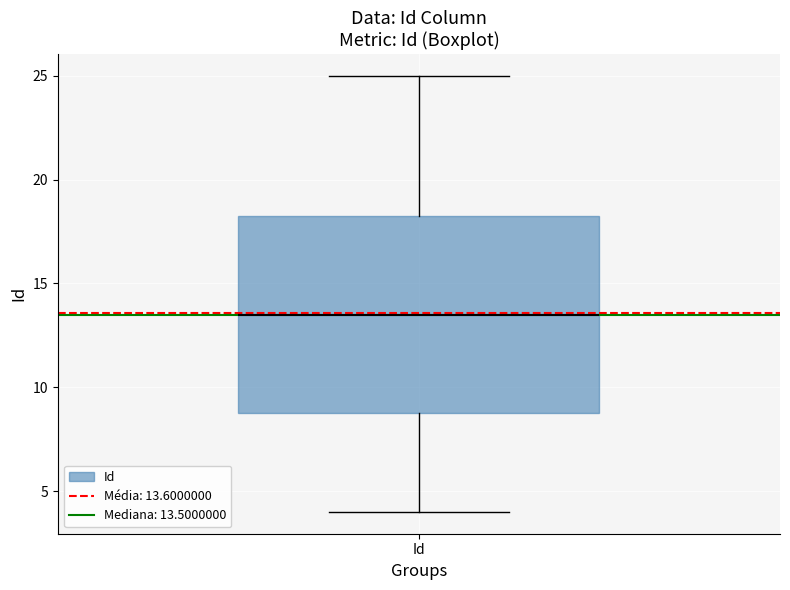

Read this box plot against the y-axis: the position of the median line, the range covered by the box, and the ends of both whiskers. The values are not printed on the chart, so give them approximately, as read against the axis.

median 13.5, box 9.0 to 18.5, whiskers 4.0 to 25.0